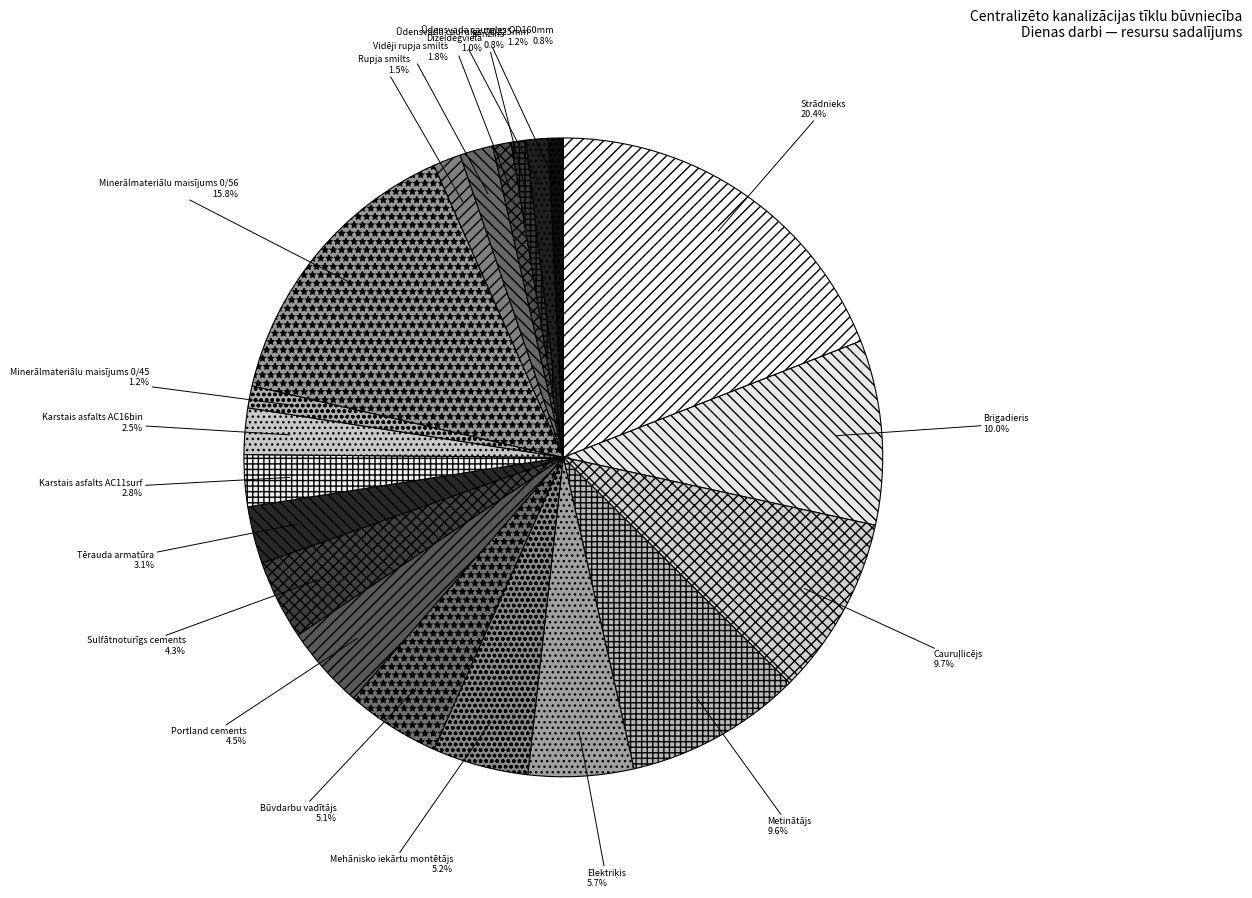

What is the change in value from Mehānisko iekārtu montētājs to Minerālmateriālu maisījums 0/56?

+10.6